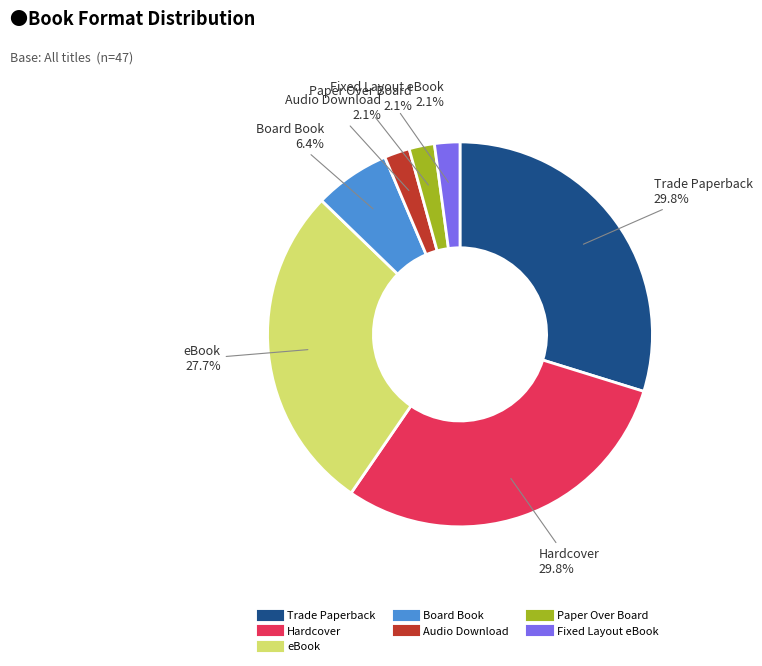

What is the total percentage of Board Book and Trade Paperback?

36.2%